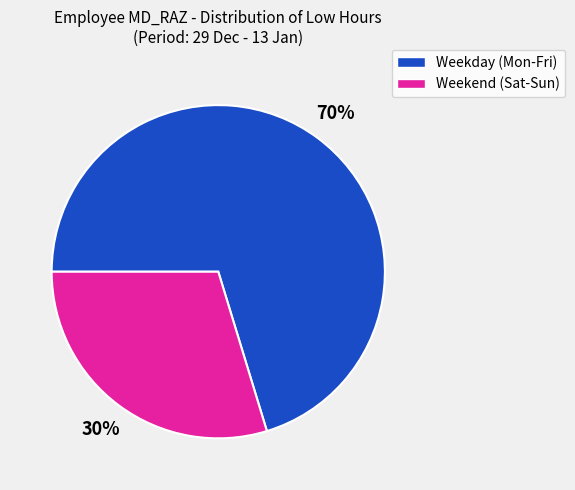

What is the ratio of the value at Weekend (Sat-Sun) to the value at Weekday (Mon-Fri)?

0.4